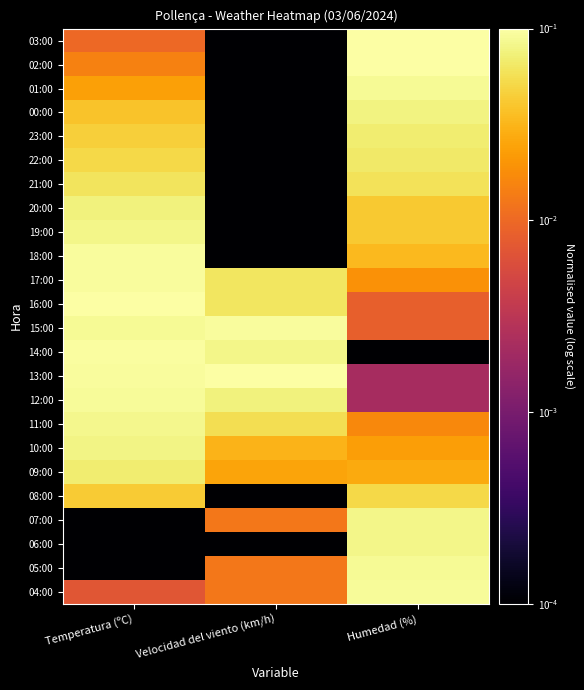

Reading left to right, extract all data points from this chart.

03:00: Temperatura (ºC)=0.0	Velocidad del viento (km/h)=0.0	Humedad (%)=0.1
02:00: Temperatura (ºC)=0.0	Velocidad del viento (km/h)=0.0	Humedad (%)=0.1
01:00: Temperatura (ºC)=0.0	Velocidad del viento (km/h)=0.0	Humedad (%)=0.1
00:00: Temperatura (ºC)=0.0	Velocidad del viento (km/h)=0.0	Humedad (%)=0.1
23:00: Temperatura (ºC)=0.0	Velocidad del viento (km/h)=0.0	Humedad (%)=0.1
22:00: Temperatura (ºC)=0.1	Velocidad del viento (km/h)=0.0	Humedad (%)=0.1
21:00: Temperatura (ºC)=0.1	Velocidad del viento (km/h)=0.0	Humedad (%)=0.1
20:00: Temperatura (ºC)=0.1	Velocidad del viento (km/h)=0.0	Humedad (%)=0.0
19:00: Temperatura (ºC)=0.1	Velocidad del viento (km/h)=0.0	Humedad (%)=0.0
18:00: Temperatura (ºC)=0.1	Velocidad del viento (km/h)=0.0	Humedad (%)=0.0
17:00: Temperatura (ºC)=0.1	Velocidad del viento (km/h)=0.1	Humedad (%)=0.0
16:00: Temperatura (ºC)=0.1	Velocidad del viento (km/h)=0.1	Humedad (%)=0.0
15:00: Temperatura (ºC)=0.1	Velocidad del viento (km/h)=0.1	Humedad (%)=0.0
14:00: Temperatura (ºC)=0.1	Velocidad del viento (km/h)=0.1	Humedad (%)=0.0
13:00: Temperatura (ºC)=0.1	Velocidad del viento (km/h)=0.1	Humedad (%)=0.0
12:00: Temperatura (ºC)=0.1	Velocidad del viento (km/h)=0.1	Humedad (%)=0.0
11:00: Temperatura (ºC)=0.1	Velocidad del viento (km/h)=0.1	Humedad (%)=0.0
10:00: Temperatura (ºC)=0.1	Velocidad del viento (km/h)=0.0	Humedad (%)=0.0
09:00: Temperatura (ºC)=0.1	Velocidad del viento (km/h)=0.0	Humedad (%)=0.0
08:00: Temperatura (ºC)=0.0	Velocidad del viento (km/h)=0.0	Humedad (%)=0.1
07:00: Temperatura (ºC)=0.0	Velocidad del viento (km/h)=0.0	Humedad (%)=0.1
06:00: Temperatura (ºC)=0.0	Velocidad del viento (km/h)=0.0	Humedad (%)=0.1
05:00: Temperatura (ºC)=0.0	Velocidad del viento (km/h)=0.0	Humedad (%)=0.1
04:00: Temperatura (ºC)=0.0	Velocidad del viento (km/h)=0.0	Humedad (%)=0.1